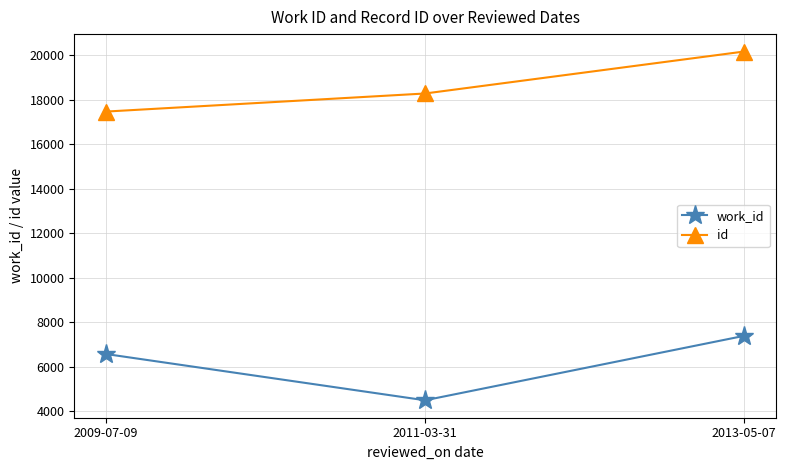

What value does the work_id series have at 2009-07-09, to the nearest 50?

6550